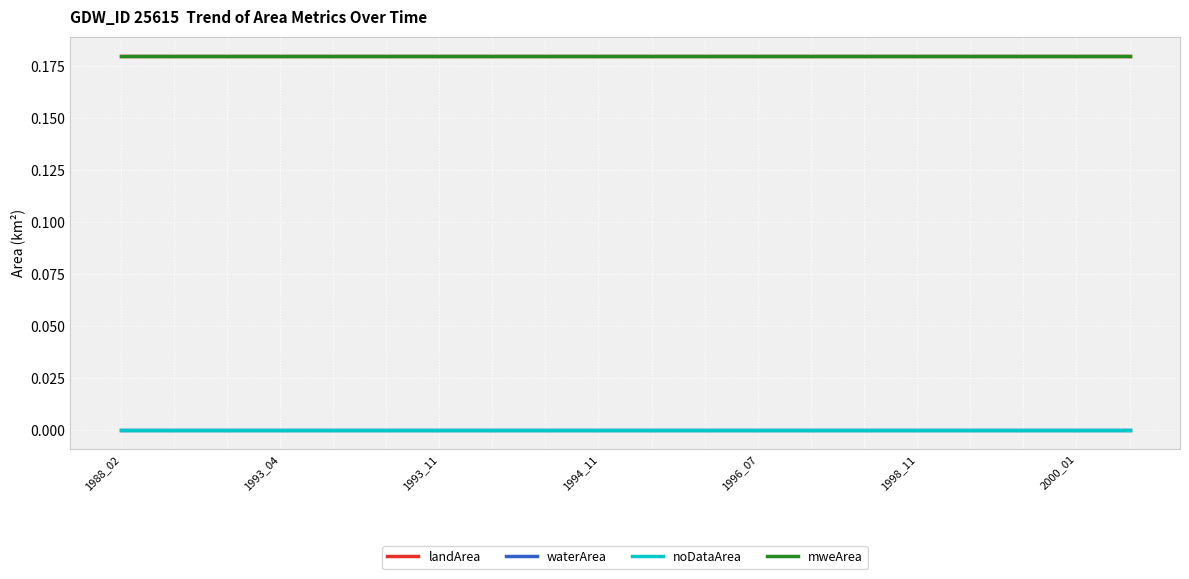

True or false: mweArea and waterArea intersect in this chart.

False